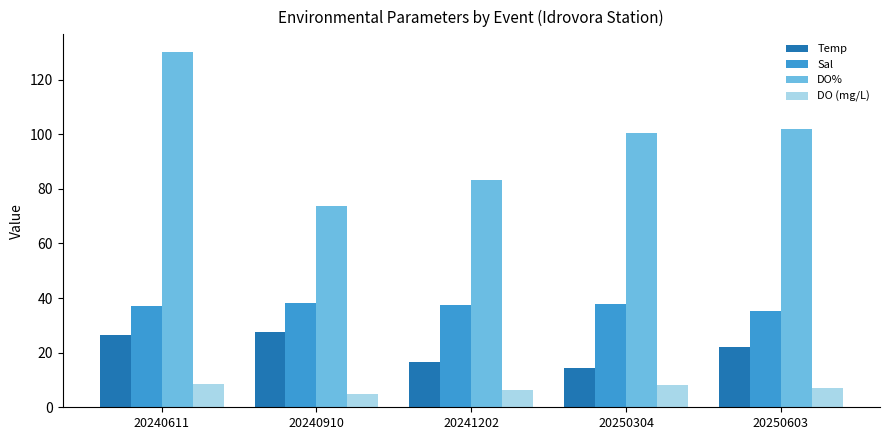

How many bars are there in total?

20